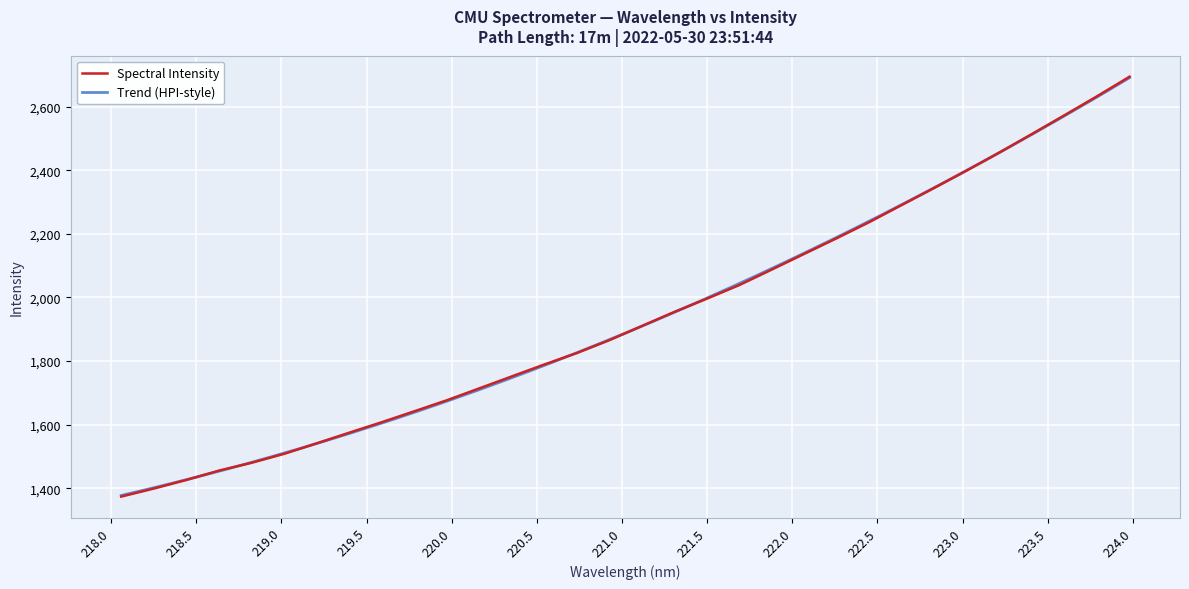

List the labels in order of value, largest first.

223.9802, 223.7895, 223.5987, 223.408, 223.2172, 223.0264, 222.8355, 222.6447, 222.4538, 222.263, 222.0721, 221.8812, 221.6902, 221.4993, 221.3083, 221.1174, 220.9264, 220.7354, 220.5444, 220.3533, 220.1623, 219.9712, 219.7801, 219.589, 219.3979, 219.2067, 219.0156, 218.8244, 218.6332, 218.442, 218.2508, 218.0596